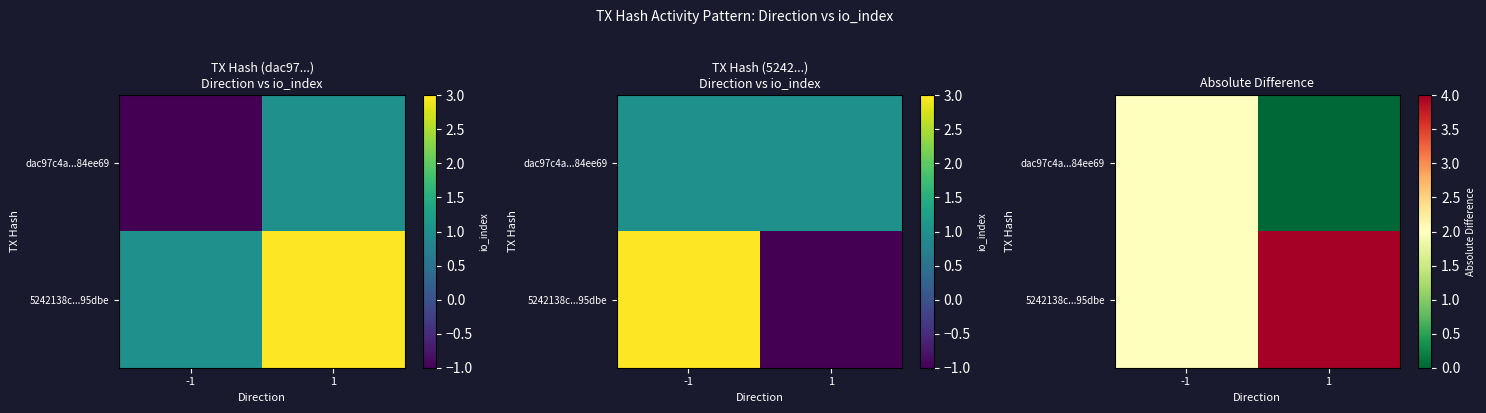

Which category has the highest value in the 5242138c...95dbe series?

1